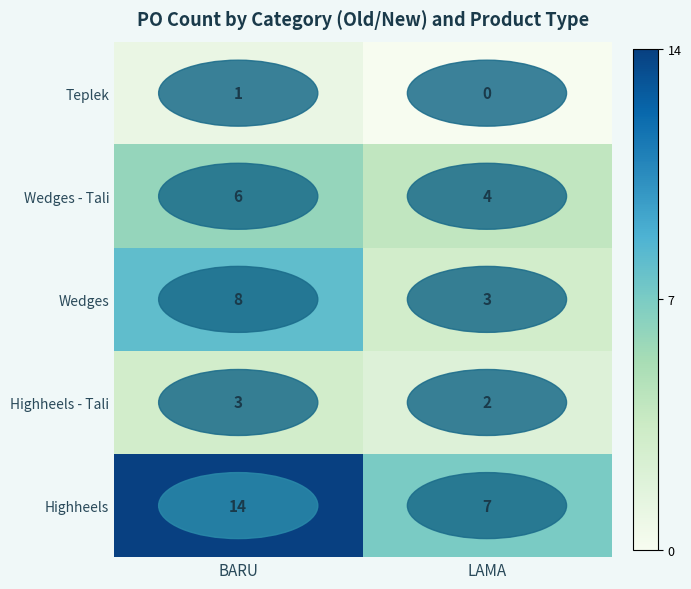

At which label does Highheels - Tali reach its peak?

BARU